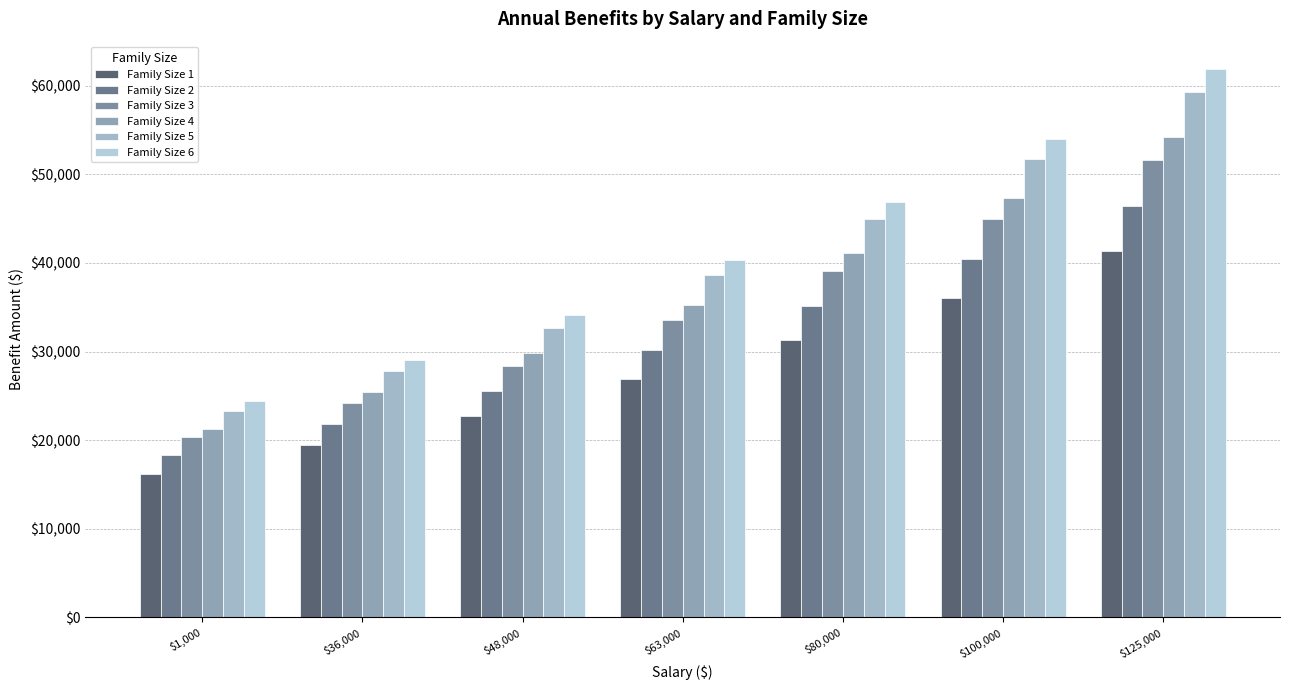

What is the label of the 4th bar from the left?

$63,000